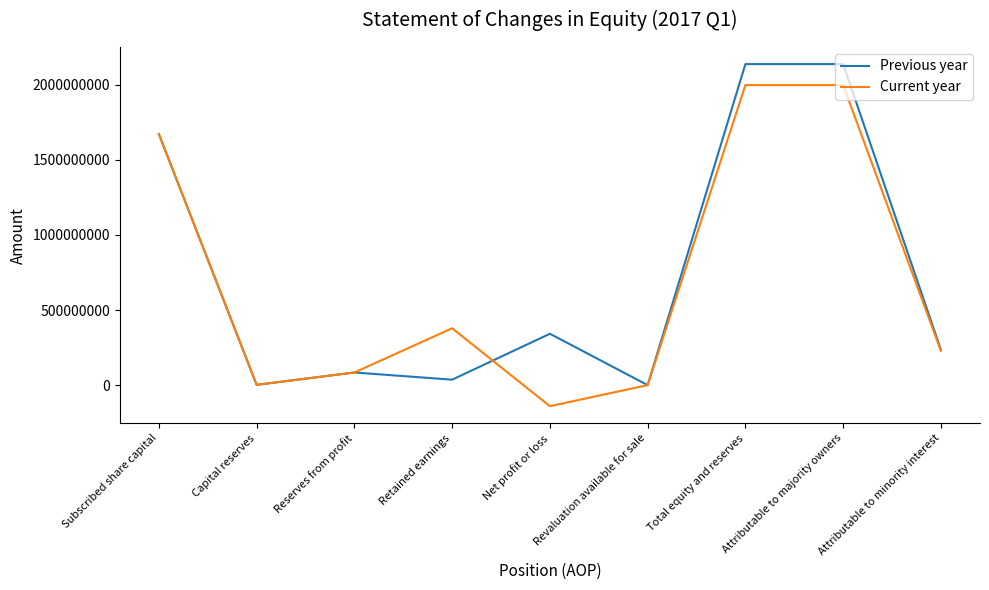

At which label is Previous year closest to 1069034114?

Subscribed share capital